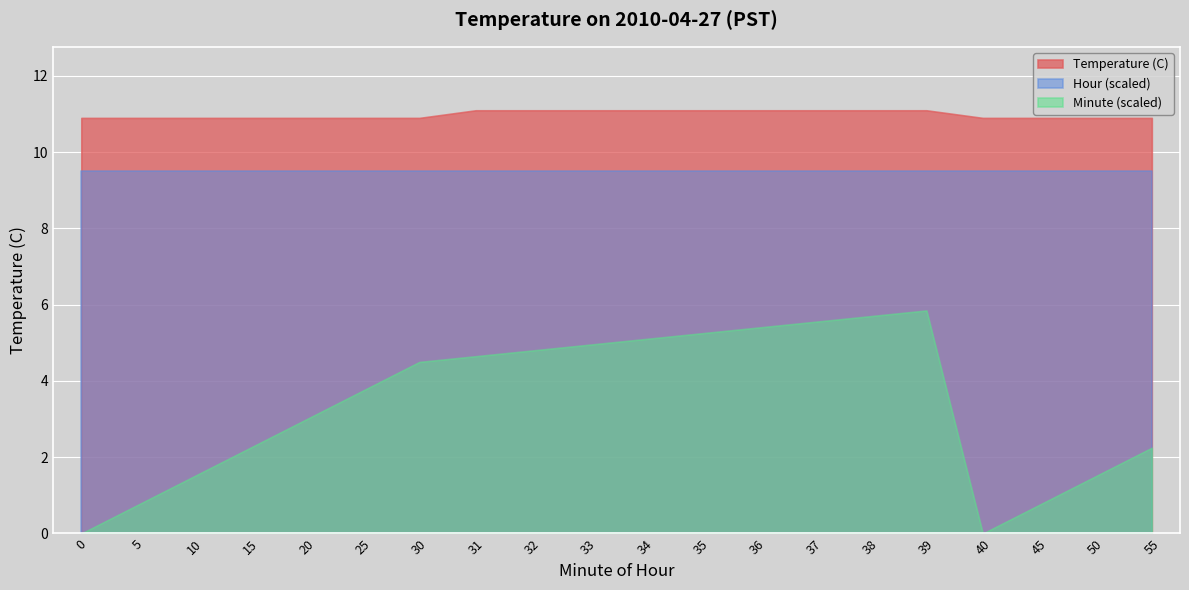

What is the highest value of the Temperature (C) series?

11.1